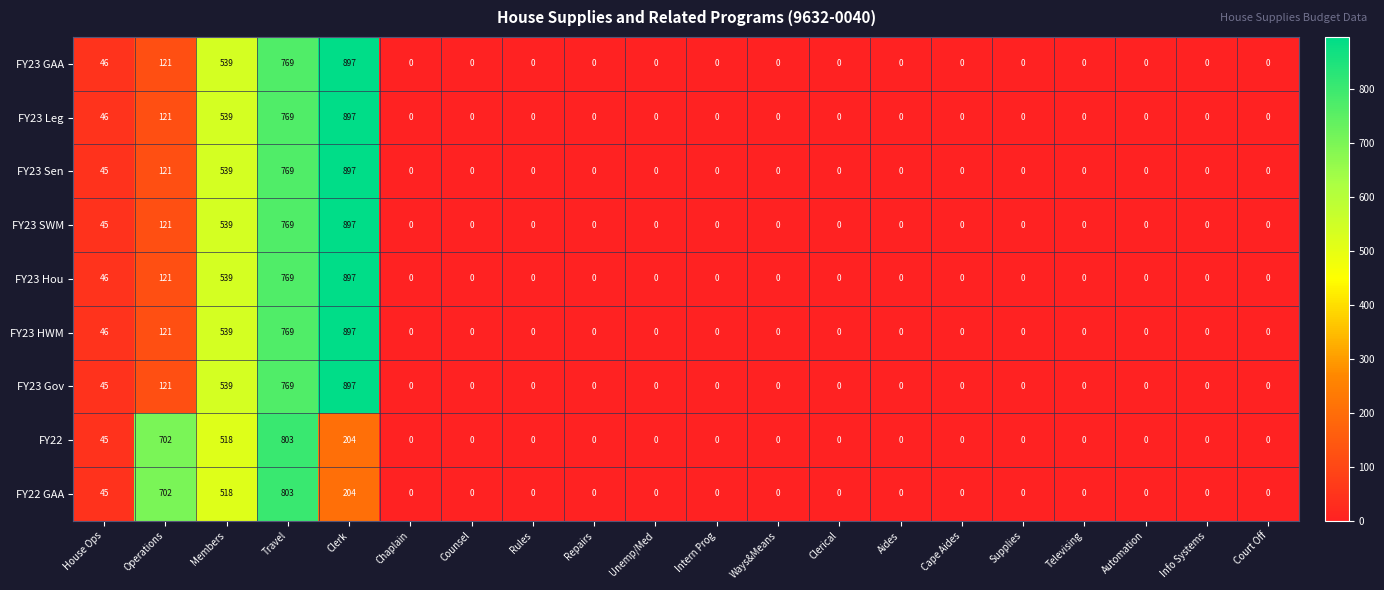

At which category is the sum across all series the highest?

Travel